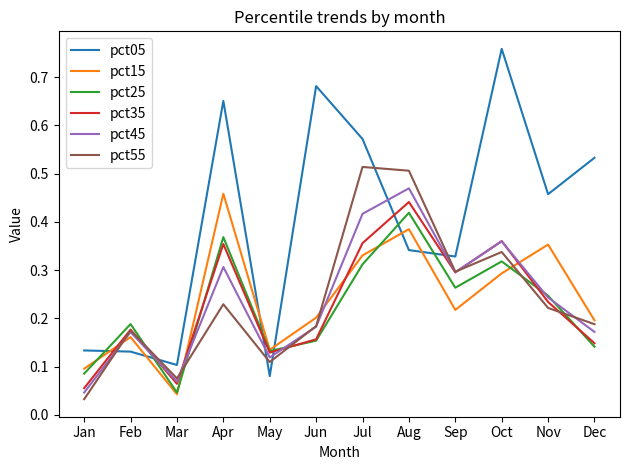

Rank the series by their maximum value, from lowest to highest.

pct25, pct35, pct15, pct45, pct55, pct05